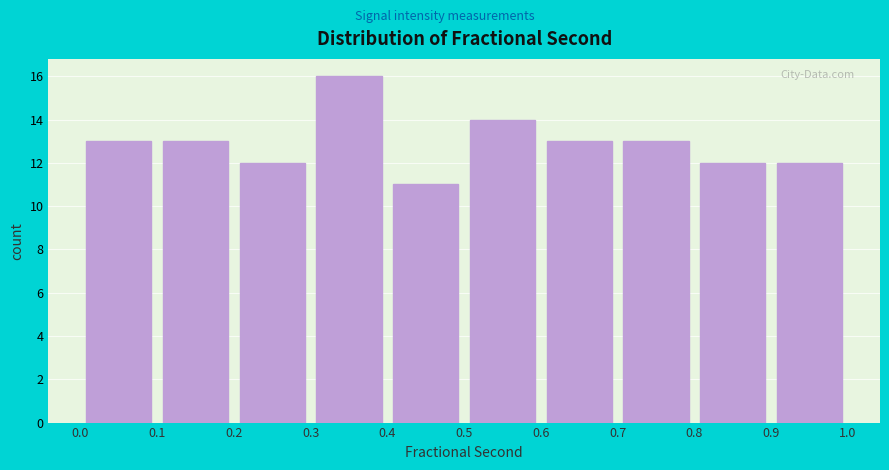

How tall is the bar that spans 0.1 to 0.2 on the x-axis? The values are not printed on the chart, so give them approximately, as read against the axis.

13